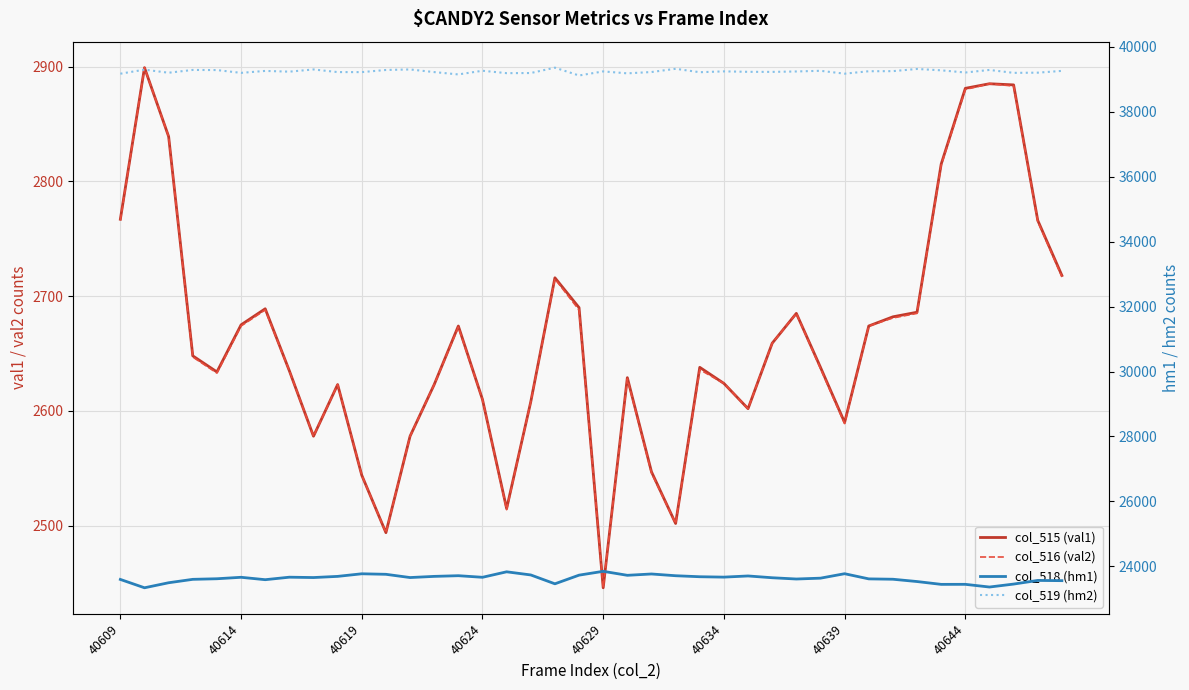

Reading left to right, what are all the values shown in this chart?

col_515 (val1): 2767	2899	2839	2648	2634	2675	2689	2635	2578	2623	2544	2494	2578	2623	2674	2610	2515	2608	2716	2690	2446	2629	2547	2502	2638	2624	2602	2659	2685	2638	2590	2674	2682	2686	2815	2881	2885	2884	2766	2718
col_516 (val2): 2766	2899	2839	2647	2633	2674	2688	2635	2578	2623	2544	2494	2578	2623	2673	2610	2514	2608	2715	2688	2446	2628	2546	2502	2636	2624	2602	2659	2685	2637	2589	2674	2681	2685	2814	2880	2885	2883	2765	2717
col_518 (hm1): 23595	23338	23493	23598	23616	23661	23587	23664	23653	23689	23769	23753	23653	23689	23710	23661	23830	23733	23460	23727	23845	23722	23763	23709	23678	23666	23702	23647	23608	23634	23771	23612	23601	23530	23443	23444	23361	23452	23564	23557
col_519 (hm2): 39173	39298	39203	39289	39285	39199	39259	39236	39304	39223	39222	39288	39304	39223	39151	39264	39190	39194	39359	39118	39244	39184	39225	39324	39219	39245	39231	39229	39242	39263	39174	39249	39252	39319	39277	39210	39289	39199	39205	39260